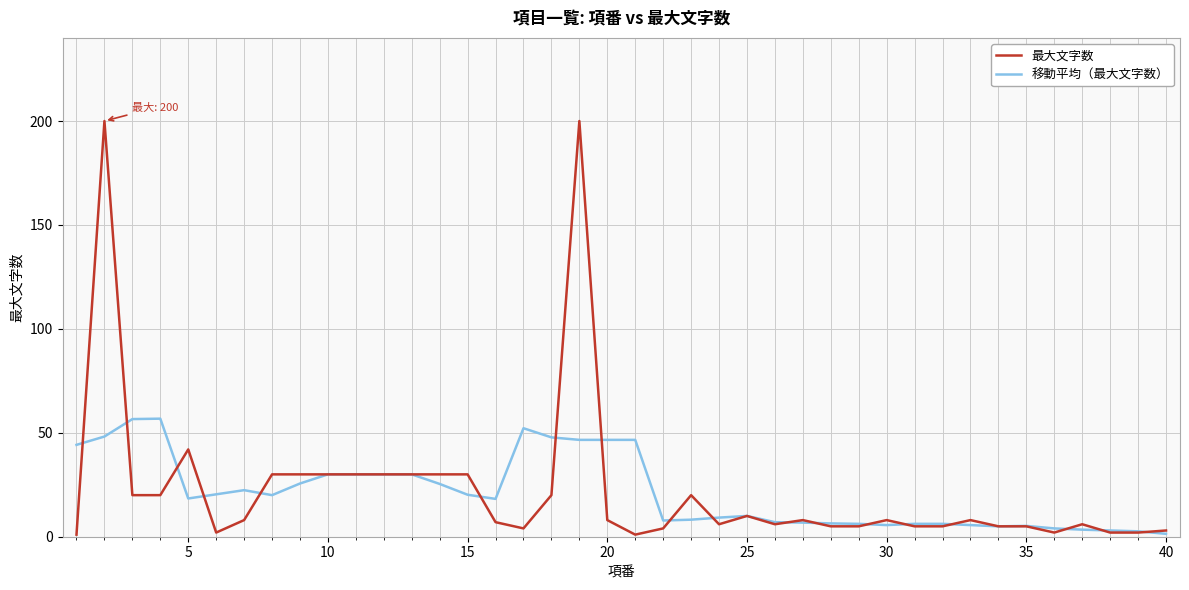

What is the highest value of the 移動平均（最大文字数） series?

56.8